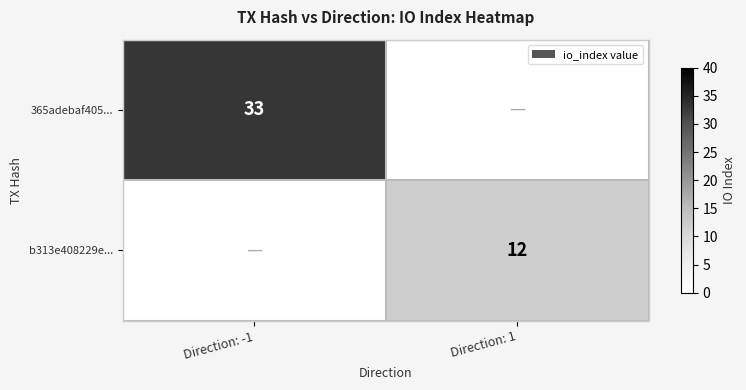

The 365adebaf405... series shows 33 at Direction: -1. True or false?

True